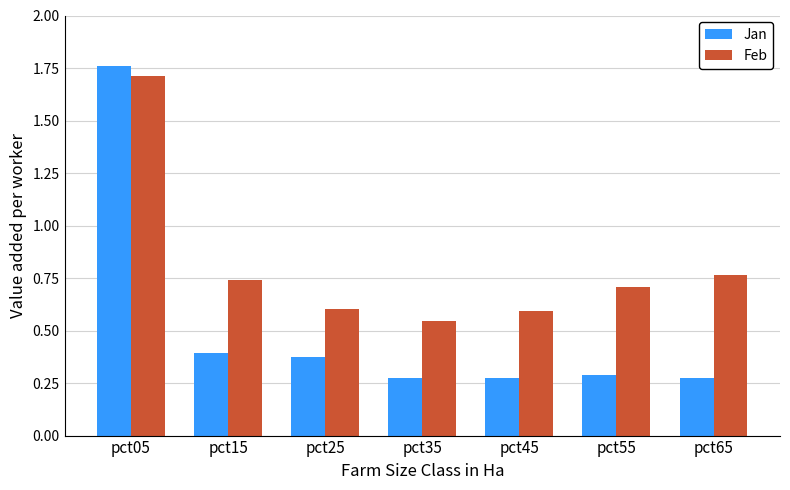

Which category has the lowest value in the Feb series?

pct35